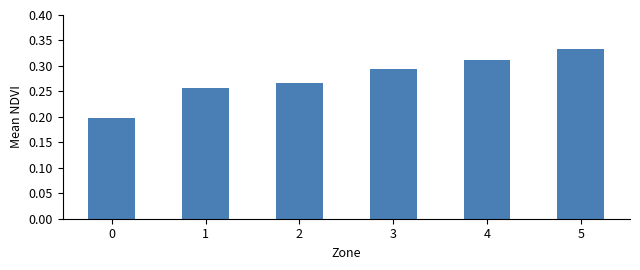

Which has a higher value, 4 or 1?

4